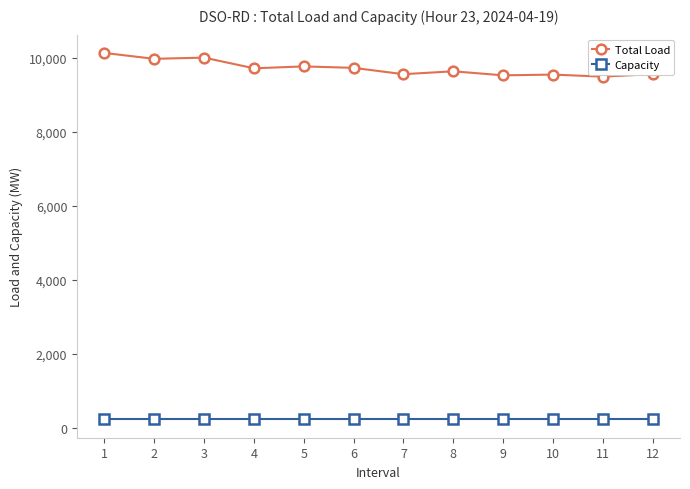

What is the value of the Total Load point at the 4th from the left?

9713